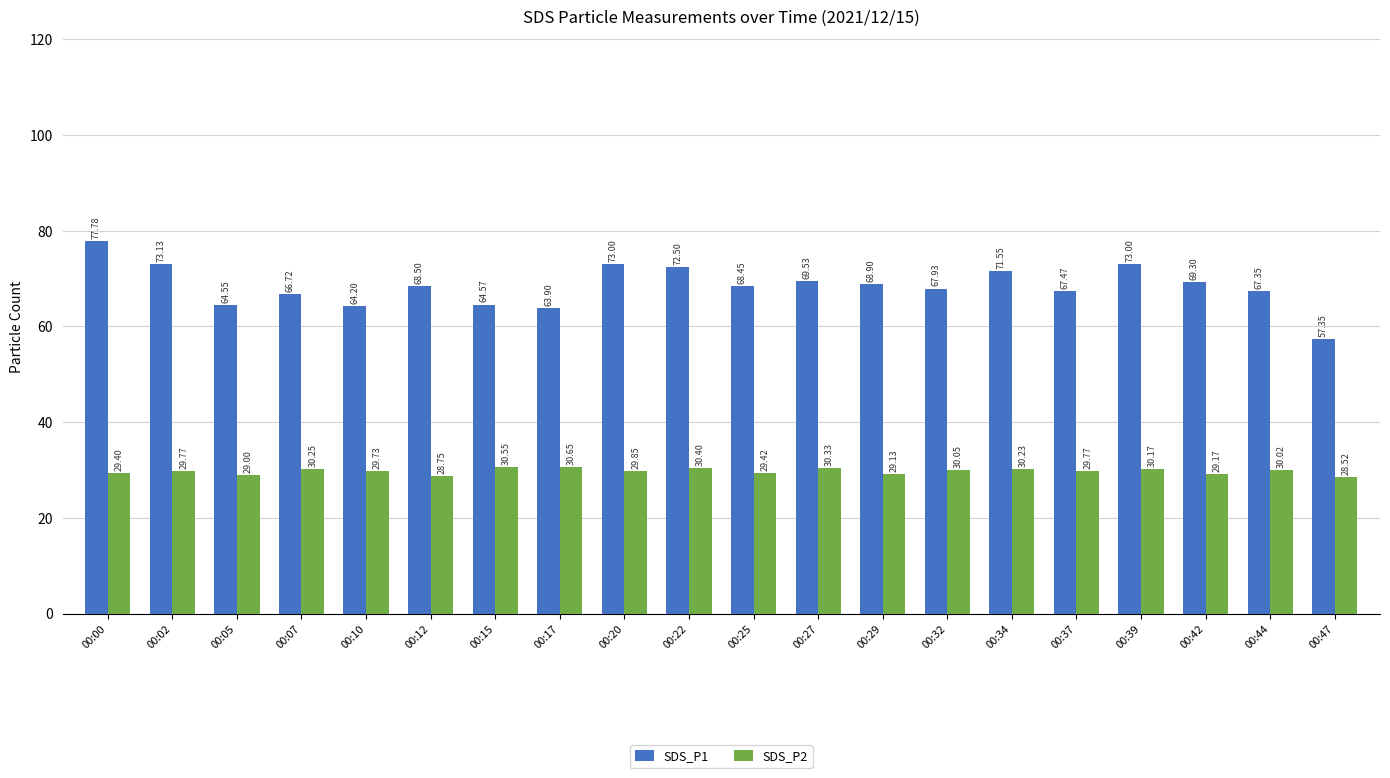

What is the difference between the SDS_P2 values at 00:20 and 00:29?

0.7